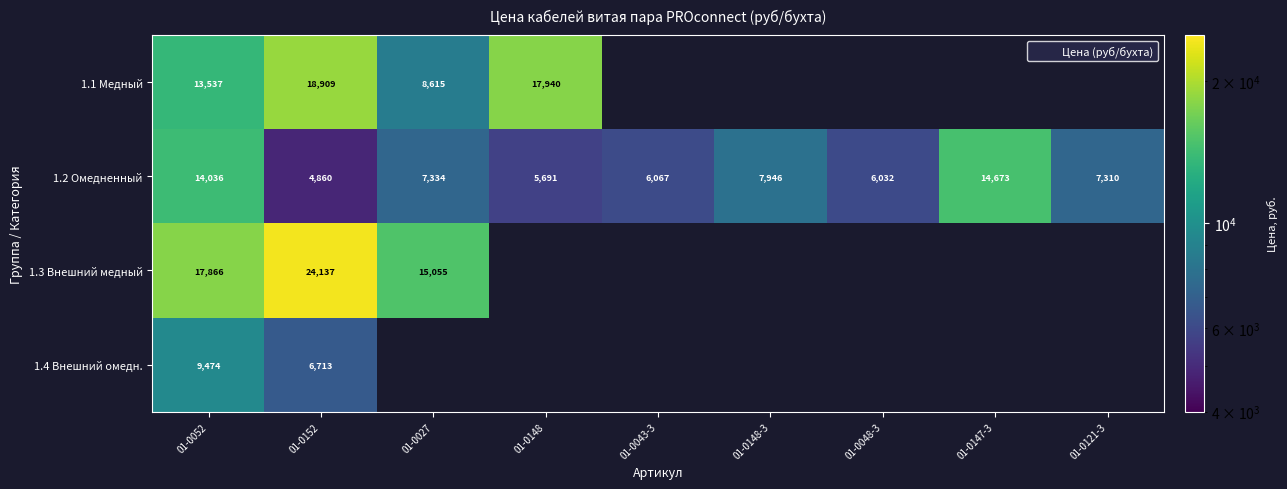

Which category has the lowest value in the 1.3 Внешний медный series?

01-0027